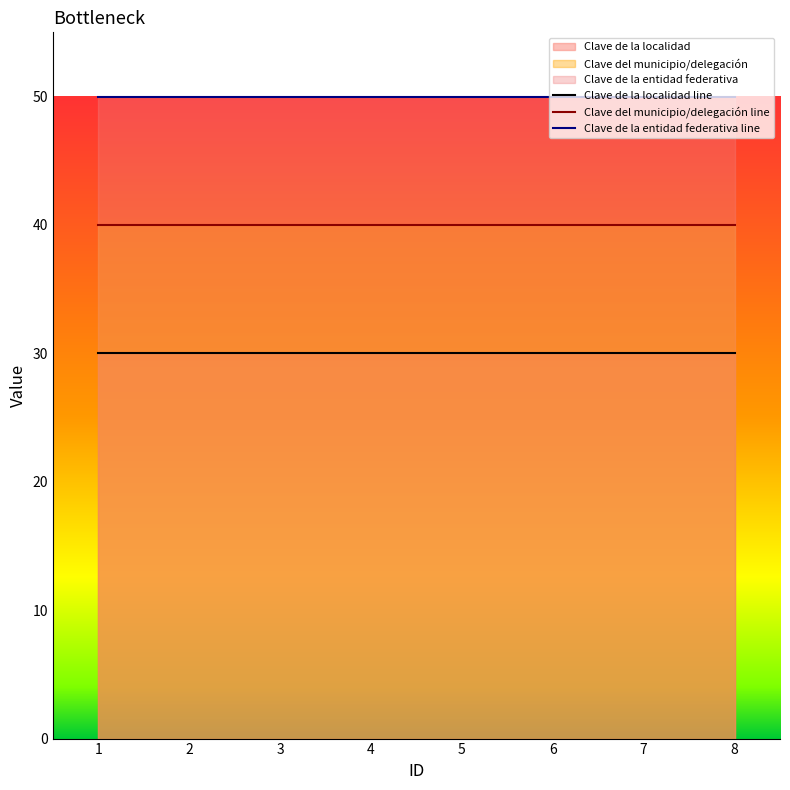

List the series in order of their overall mean, highest first.

Clave de la entidad federativa line, Clave del municipio/delegación line, Clave de la localidad line